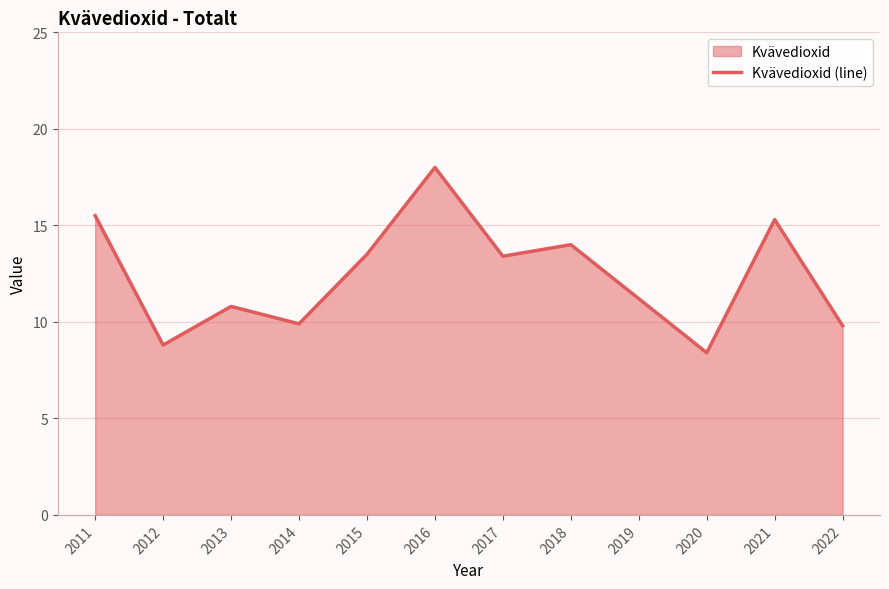

Where does the data first go above 13?

2011